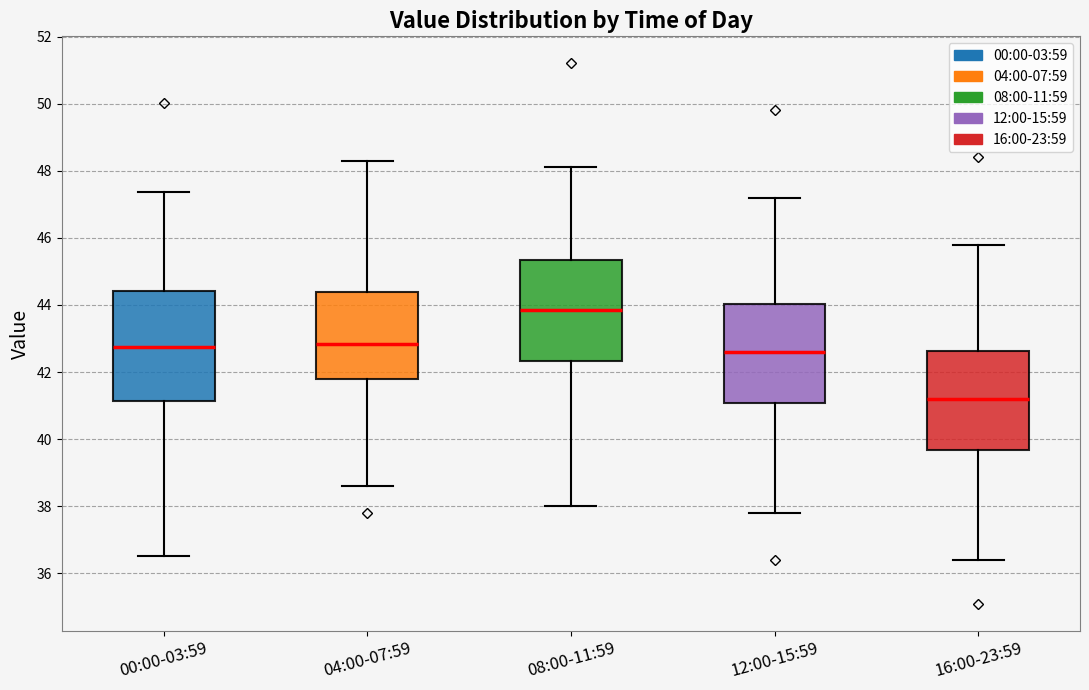

Reading left to right, transcribe this box plot: for each box, give where its median line is, the range the box spans, and where its two whiskers end, as read against the y-axis. The values are not printed on the chart, so give them approximately, as read against the axis.

00:00-03:59: median 42.8, box 41.2 to 44.4, whiskers 36.6 to 47.4
04:00-07:59: median 42.8, box 41.8 to 44.4, whiskers 38.6 to 48.4
08:00-11:59: median 43.8, box 42.4 to 45.4, whiskers 38.0 to 48.2
12:00-15:59: median 42.6, box 41.0 to 44.0, whiskers 37.8 to 47.2
16:00-23:59: median 41.2, box 39.6 to 42.6, whiskers 36.4 to 45.8